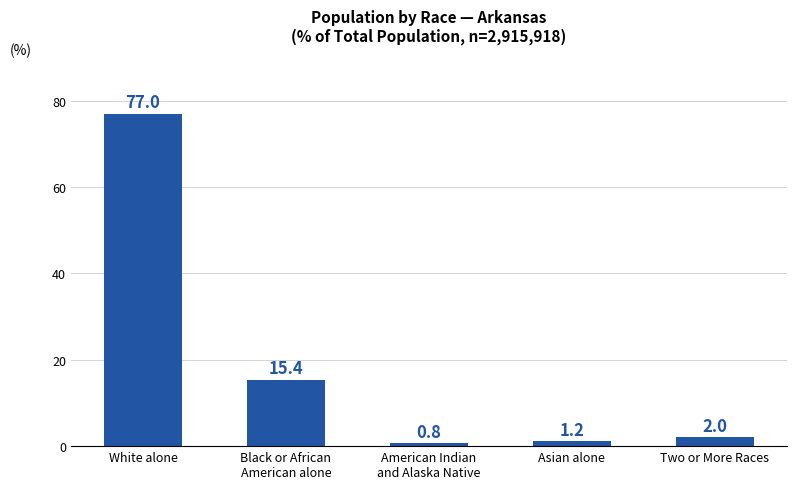

What is the difference between the maximum and second lowest values?

75.8